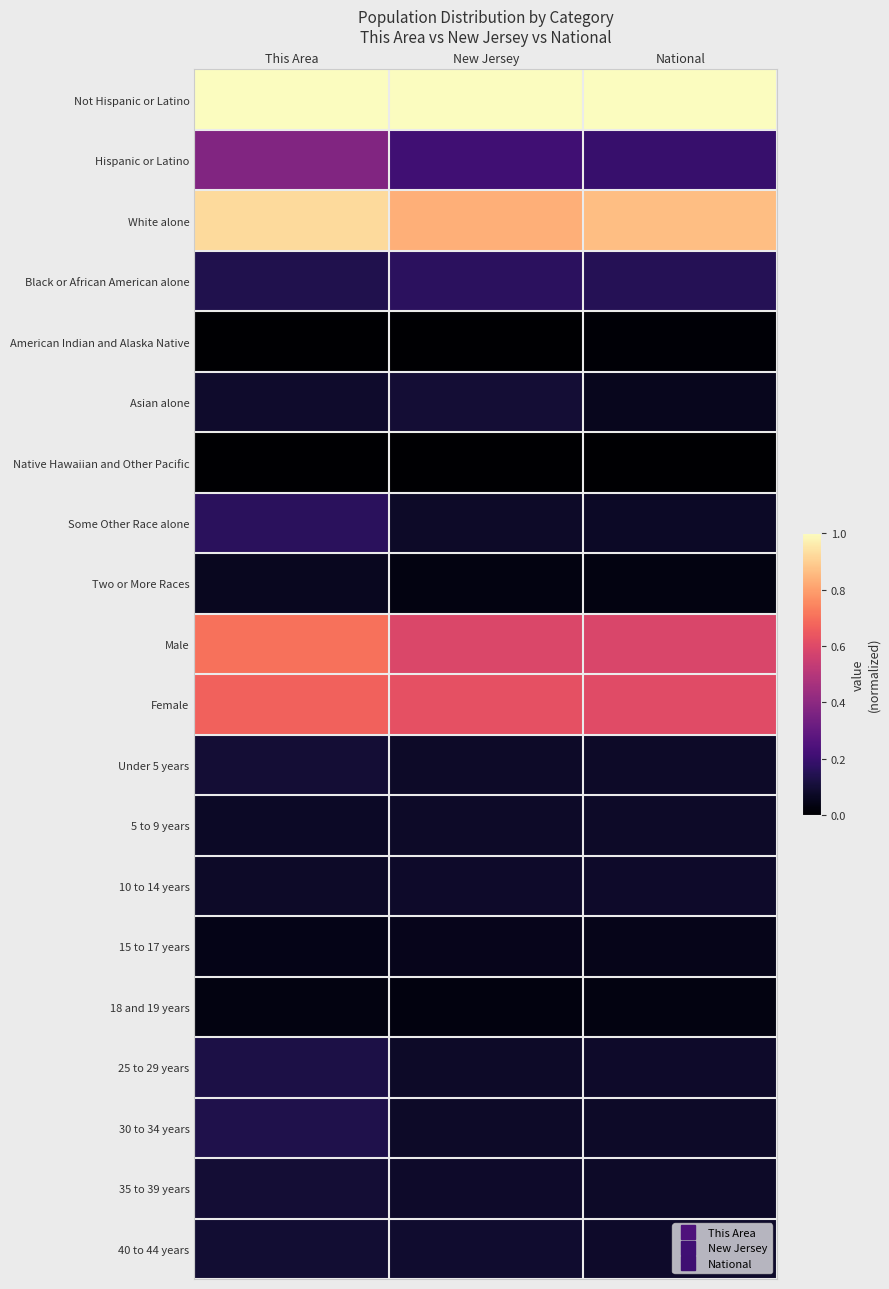

Reading left to right, what are all the values shown in this chart?

Not Hispanic or Latino: This Area=1.0	New Jersey=1.0	National=1.0
Hispanic or Latino: This Area=0.4	New Jersey=0.2	National=0.2
White alone: This Area=0.9	New Jersey=0.8	National=0.9
Black or African American alone: This Area=0.1	New Jersey=0.2	National=0.1
American Indian and Alaska Native: This Area=0.0	New Jersey=0.0	National=0.0
Asian alone: This Area=0.1	New Jersey=0.1	National=0.1
Native Hawaiian and Other Pacific: This Area=0.0	New Jersey=0.0	National=0.0
Some Other Race alone: This Area=0.2	New Jersey=0.1	National=0.1
Two or More Races: This Area=0.1	New Jersey=0.0	National=0.0
Male: This Area=0.7	New Jersey=0.6	National=0.6
Female: This Area=0.7	New Jersey=0.6	National=0.6
Under 5 years: This Area=0.1	New Jersey=0.1	National=0.1
5 to 9 years: This Area=0.1	New Jersey=0.1	National=0.1
10 to 14 years: This Area=0.1	New Jersey=0.1	National=0.1
15 to 17 years: This Area=0.0	New Jersey=0.1	National=0.0
18 and 19 years: This Area=0.0	New Jersey=0.0	National=0.0
25 to 29 years: This Area=0.1	New Jersey=0.1	National=0.1
30 to 34 years: This Area=0.1	New Jersey=0.1	National=0.1
35 to 39 years: This Area=0.1	New Jersey=0.1	National=0.1
40 to 44 years: This Area=0.1	New Jersey=0.1	National=0.1